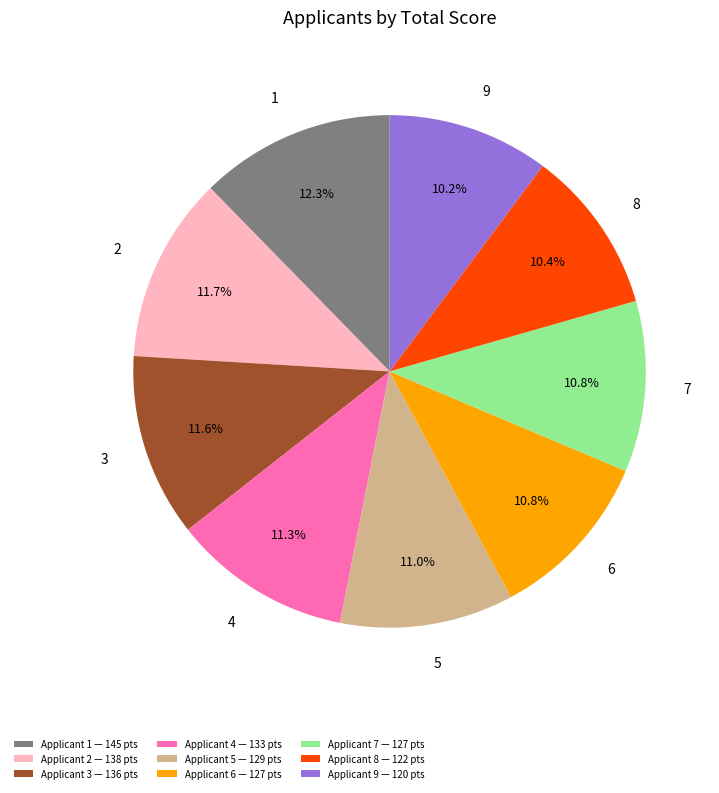

What portion of the pie excludes Applicant 4 — 133 pts?

88.7%